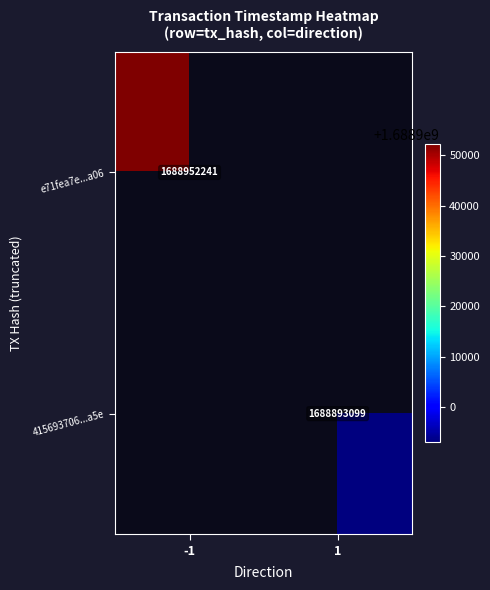

Which label corresponds to the smallest value in the chart?

1